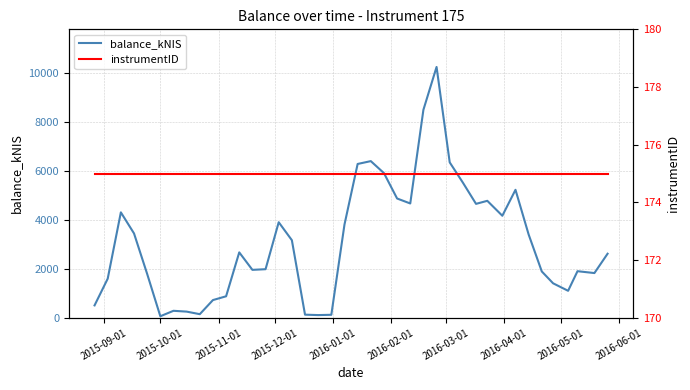

How many distinct data groups are displayed?

2